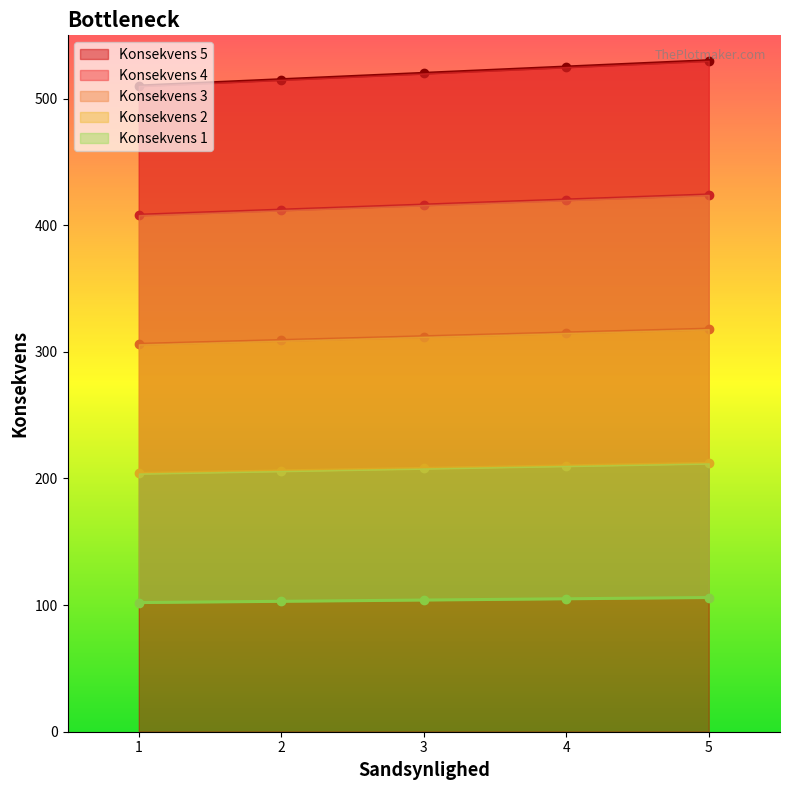

What are all the series names shown in the legend?

Konsekvens 5, Konsekvens 4, Konsekvens 3, Konsekvens 2, Konsekvens 1